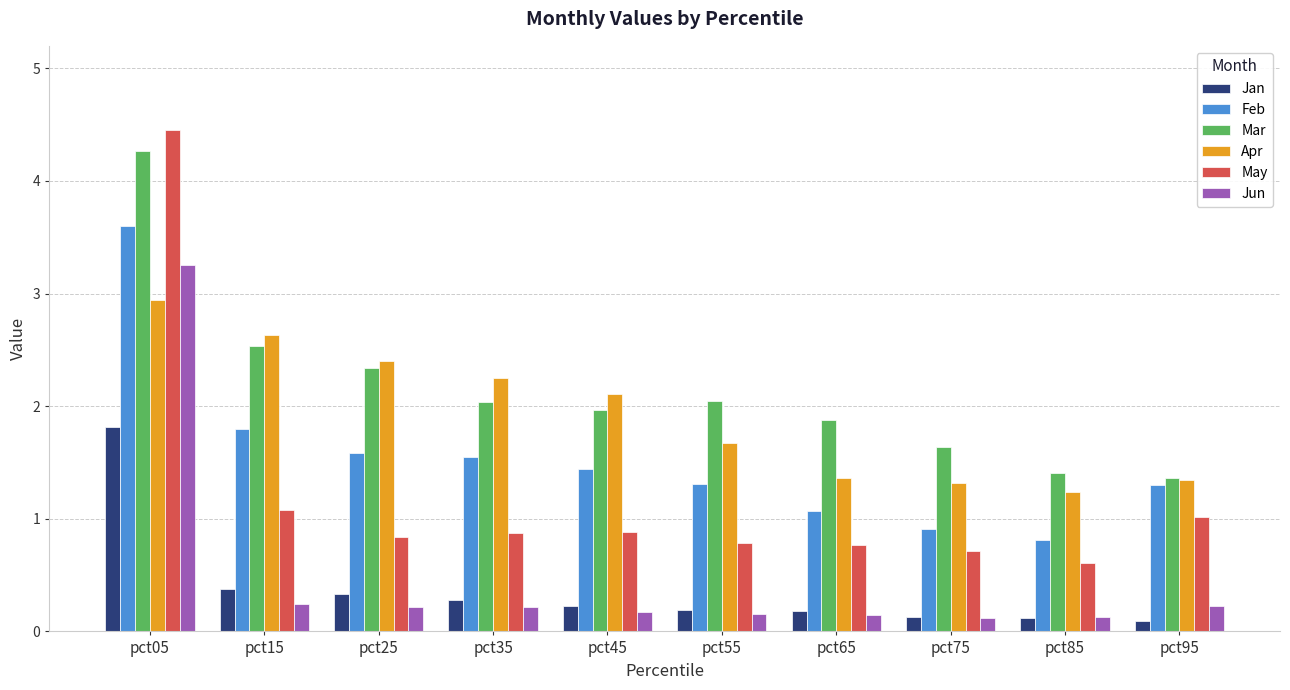

Which series changed the most between pct85 and pct95?

Feb